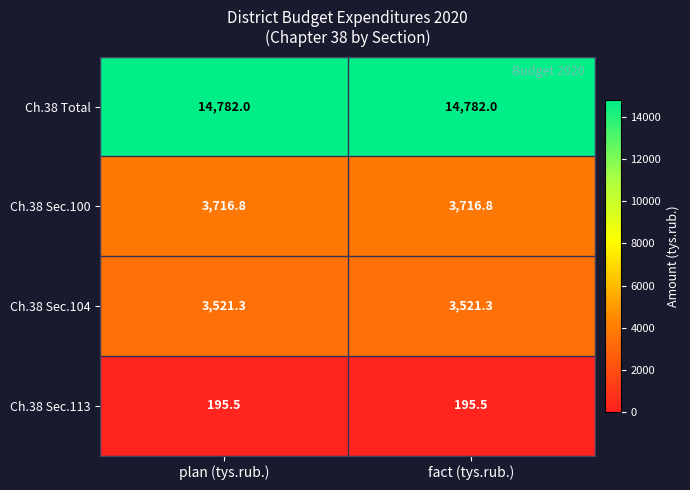

What is the maximum value shown in the chart?

14782.0